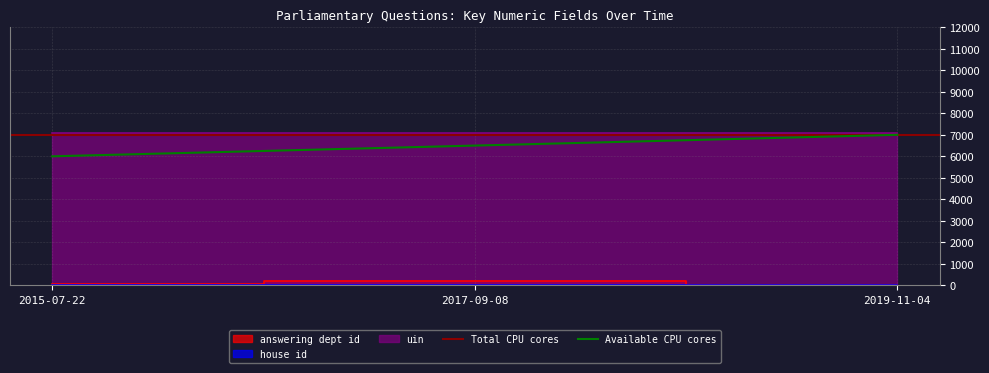

Rank the categories by Available CPU cores value from lowest to highest.

2015-07-22, 2017-09-08, 2019-11-04